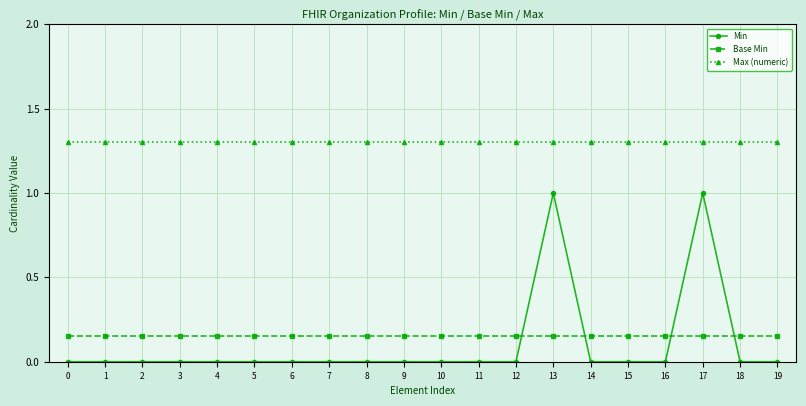

The value of Max (numeric) at 2 is 2.2. True or false?

False